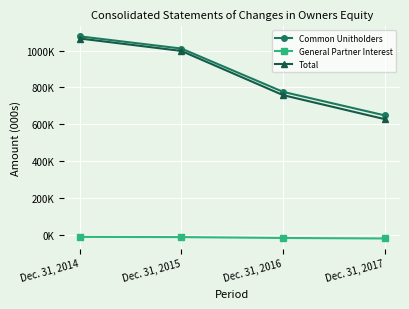

True or false: General Partner Interest and Total intersect in this chart.

False